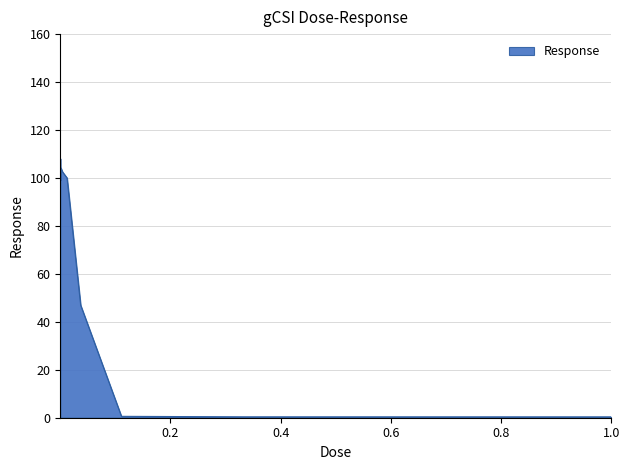

Does the chart have visible grid lines?

Yes